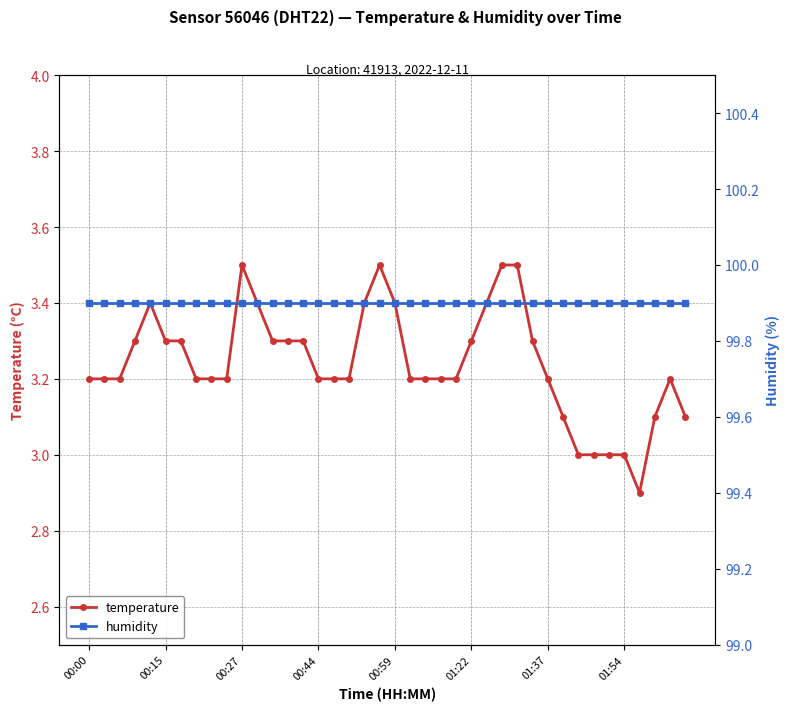

What is the lowest value of the temperature series?

2.9